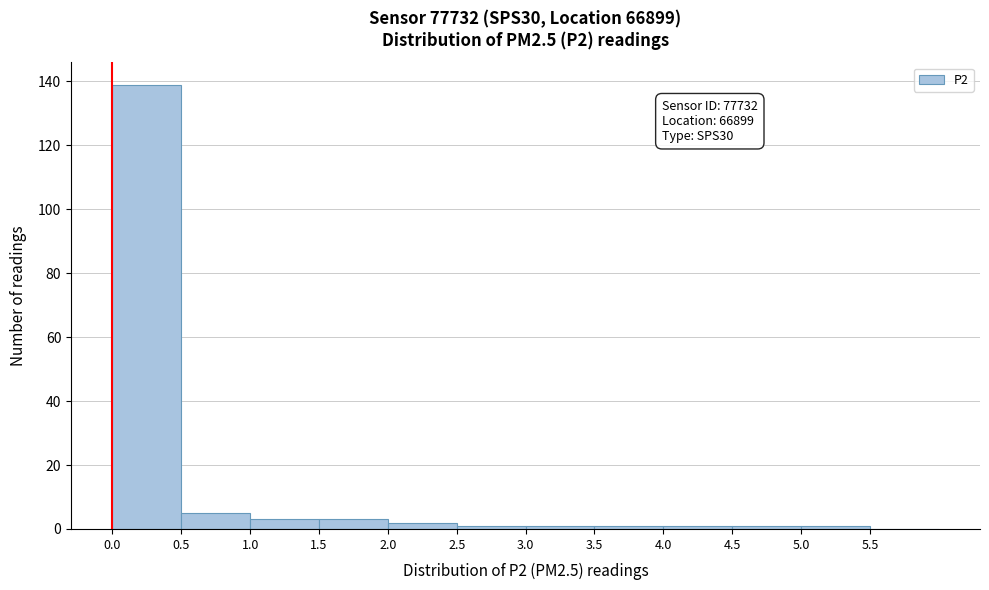

Which range on the x-axis has the tallest bar?

0.0 to 0.5